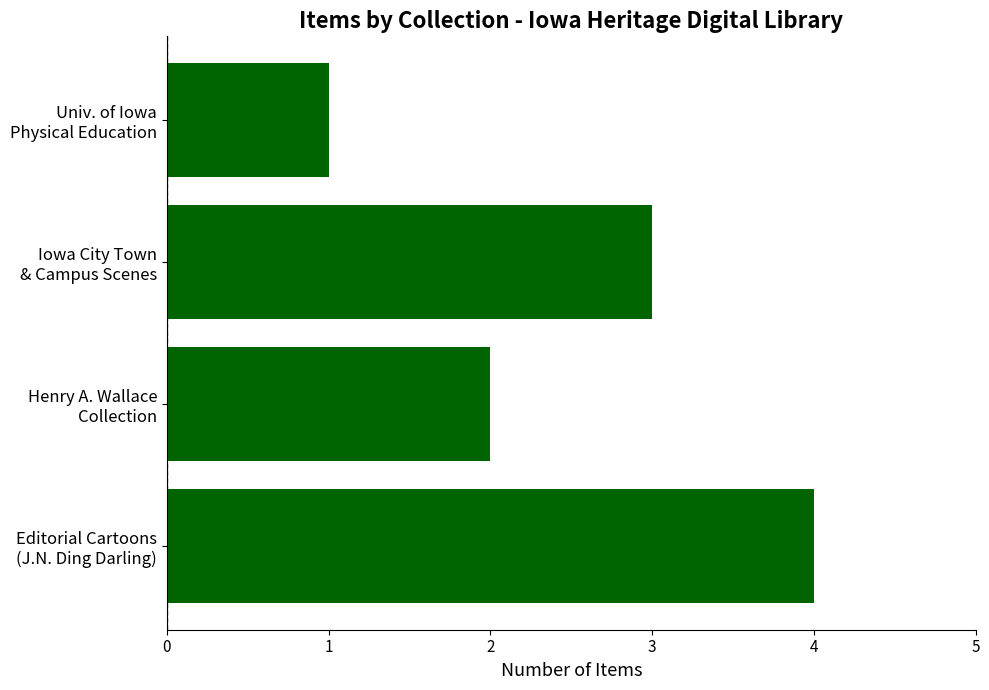

Reading bottom to top, extract all data points from this chart.

4	2	3	1